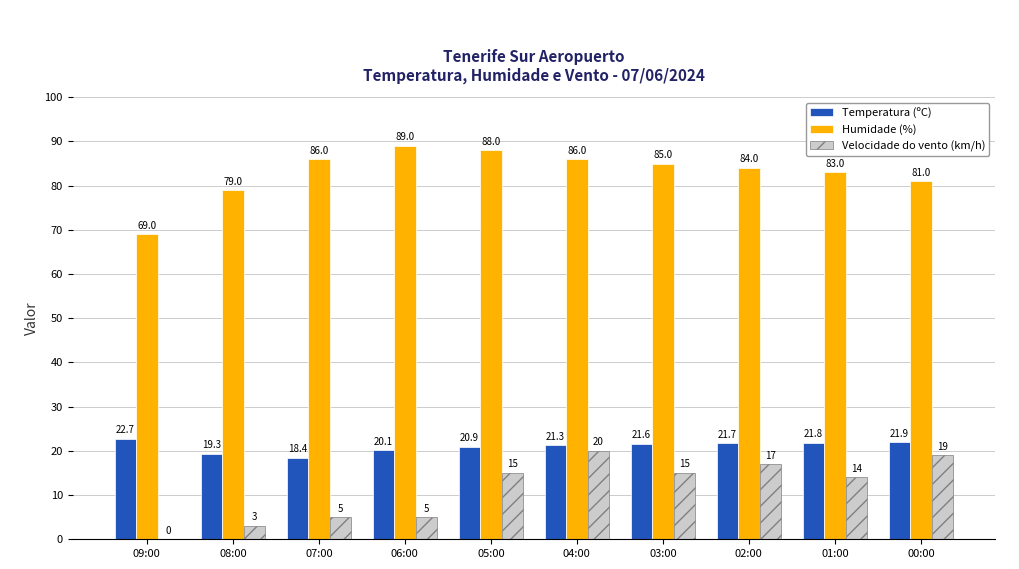

Is the value of Humidade (%) at 00:00 greater than the value of Temperatura (ºC) at 05:00?

Yes